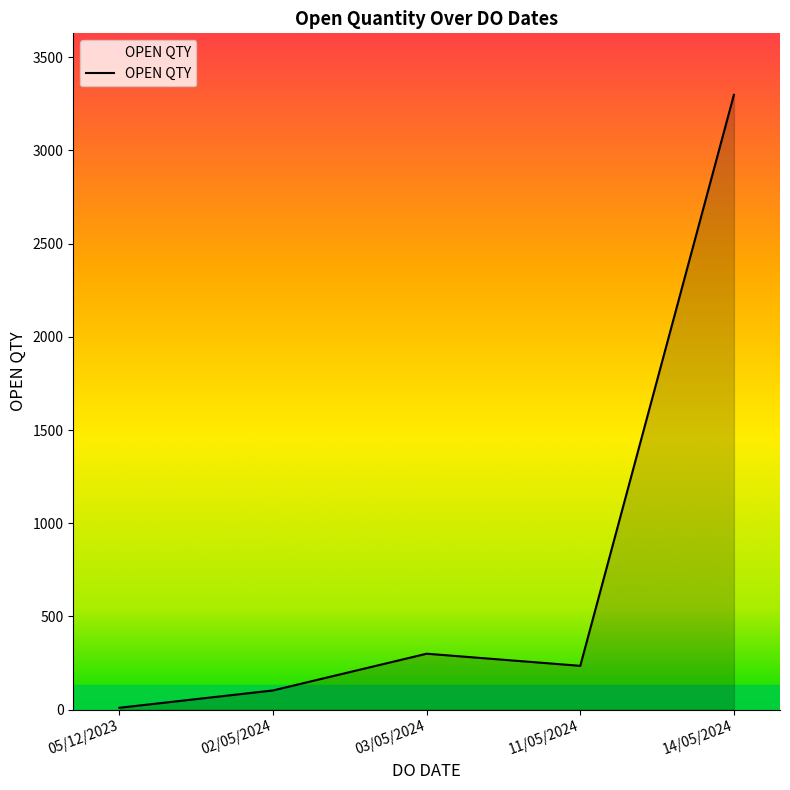

How many interior local peaks (higher than both neighbors) does the data have?

1